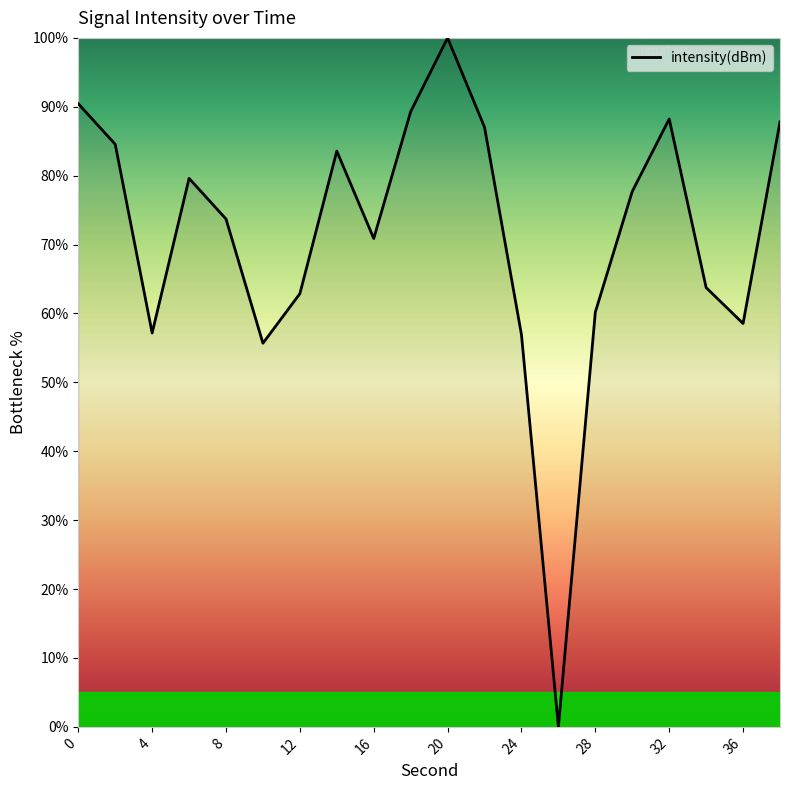

What is the difference between the maximum and minimum values?

100.0